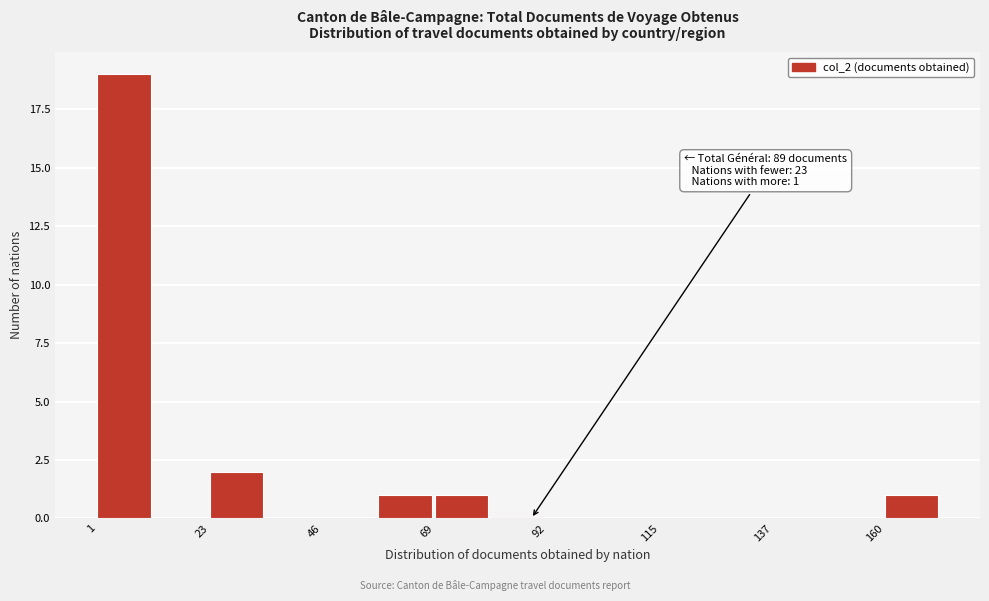

Read against the x-axis, roughly where is the centre of the tallest bar?

5